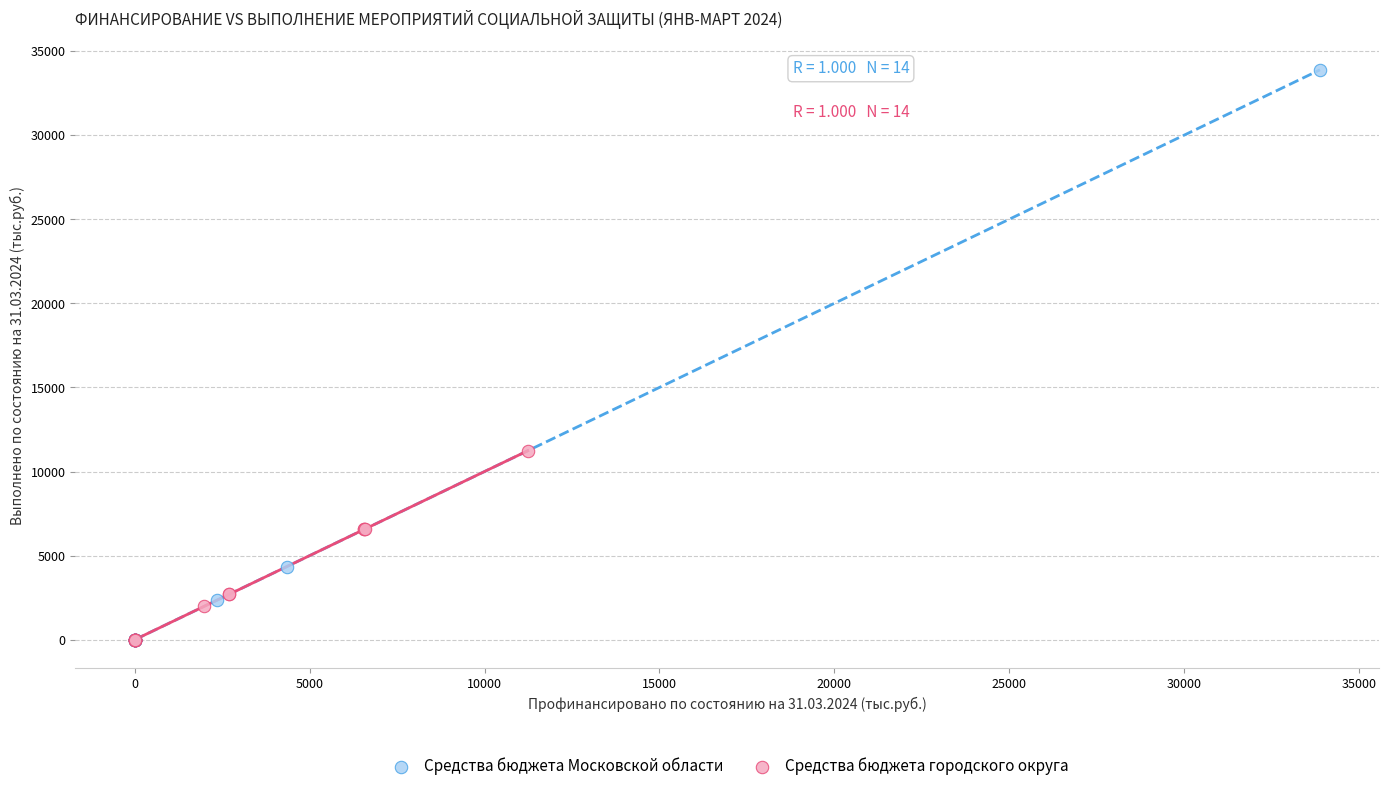

Which series reaches the maximum Y coordinate?

Средства бюджета Московской области